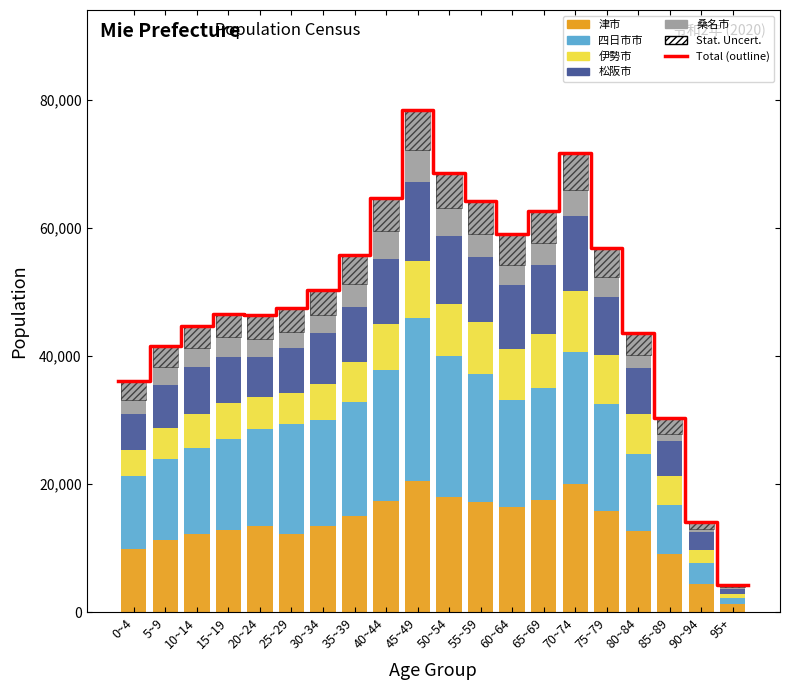

Reading left to right, what are all the values shown in this chart?

津市: 0~4=9775	5~9=11248	10~14=12157	15~19=12820	20~24=13512	25~29=12218	30~34=13440	35~39=15051	40~44=17352	45~49=20495	50~54=17998	55~59=17258	60~64=16388	65~69=17504	70~74=19930	75~79=15859	80~84=12663	85~89=9029	90~94=4448	95+=1312
四日市市: 0~4=11399	5~9=12699	10~14=13477	15~19=14163	20~24=15018	25~29=17102	30~34=16524	35~39=17683	40~44=20374	45~49=25484	50~54=21937	55~59=19908	60~64=16752	65~69=17481	70~74=20748	75~79=16708	80~84=12012	85~89=7623	90~94=3207	95+=868
伊勢市: 0~4=4131	5~9=4808	10~14=5266	15~19=5729	20~24=5002	25~29=4950	30~34=5695	35~39=6365	40~44=7266	45~49=8887	50~54=8191	55~59=8145	60~64=7872	65~69=8493	70~74=9469	75~79=7516	80~84=6201	85~89=4635	90~94=2117	95+=667
松阪市: 0~4=5693	5~9=6633	10~14=7303	15~19=7182	20~24=6260	25~29=6892	30~34=7893	35~39=8590	40~44=10211	45~49=12258	50~54=10644	55~59=10185	60~64=10133	65~69=10727	70~74=11700	75~79=9177	80~84=7209	85~89=5426	90~94=2726	95+=820
桑名市: 0~4=5067	5~9=6216	10~14=6543	15~19=6717	20~24=6565	25~29=6382	30~34=6800	35~39=8013	40~44=9406	45~49=11217	50~54=9769	55~59=8756	60~64=7841	65~69=8407	70~74=9823	75~79=7612	80~84=5502	85~89=3575	90~94=1602	95+=562